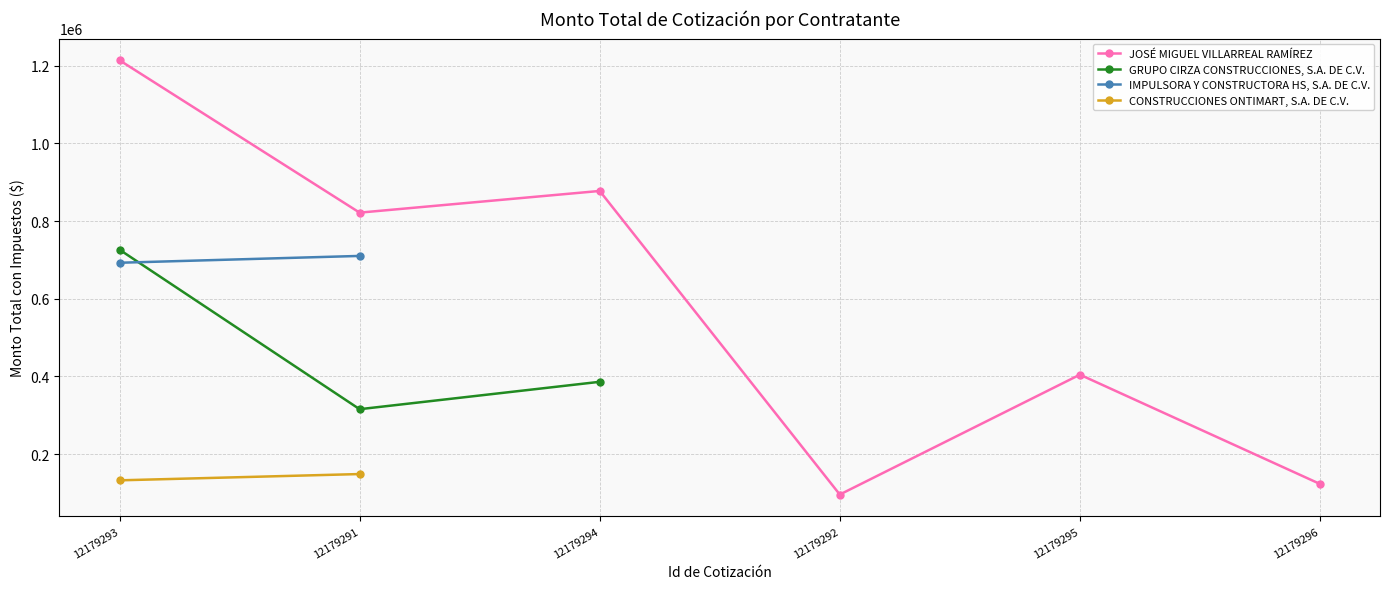

What value does the JOSÉ MIGUEL VILLARREAL RAMÍREZ series have at 12179293?

1213648.2